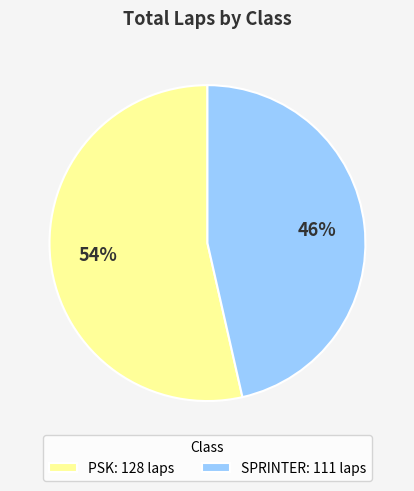

To the nearest percent, what percentage of the pie is PSK: 128 laps?

54%